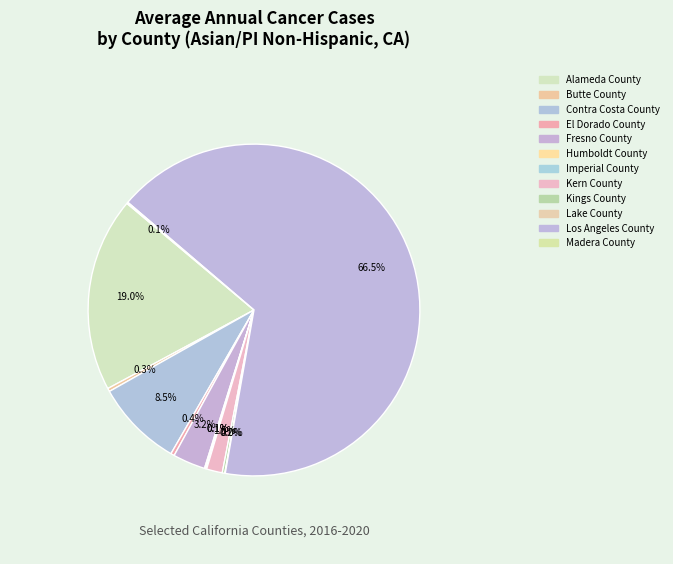

What portion of the pie excludes El Dorado County?

99.6%